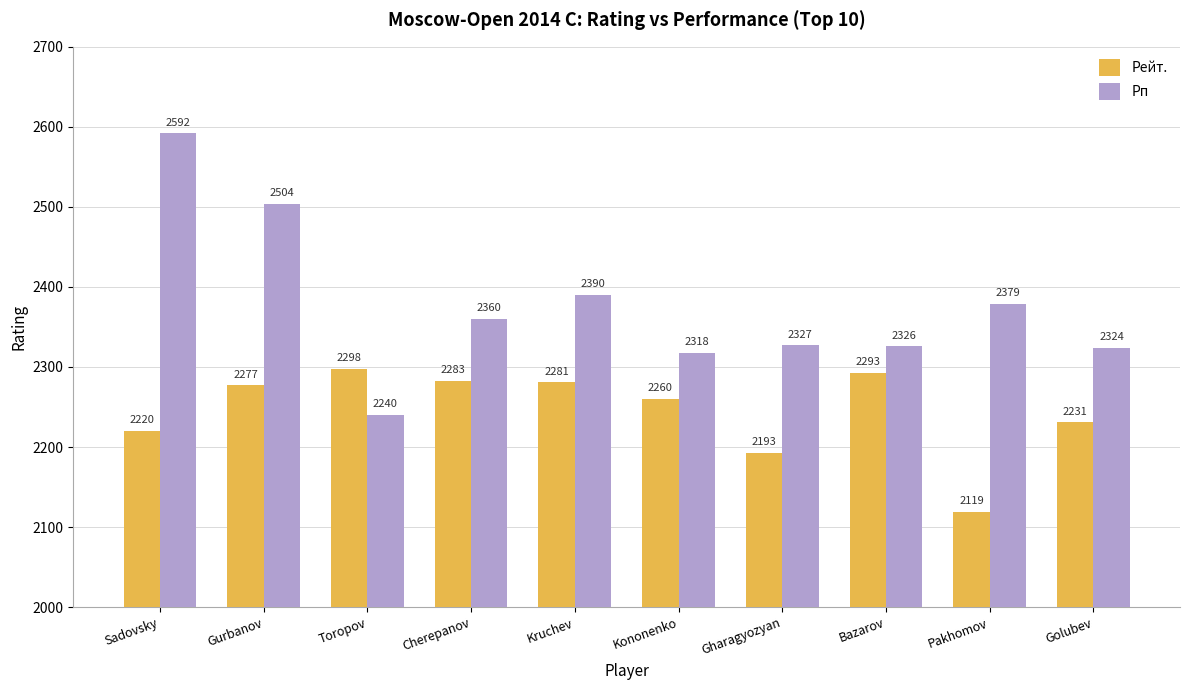

True or false: Рейт. has a value of 3945 at Kruchev.

False